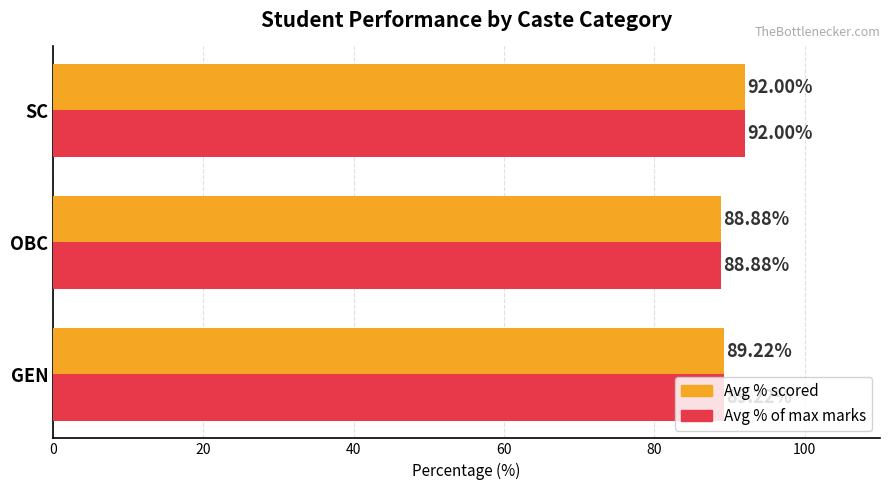

Which category has the lowest value across all series?

OBC